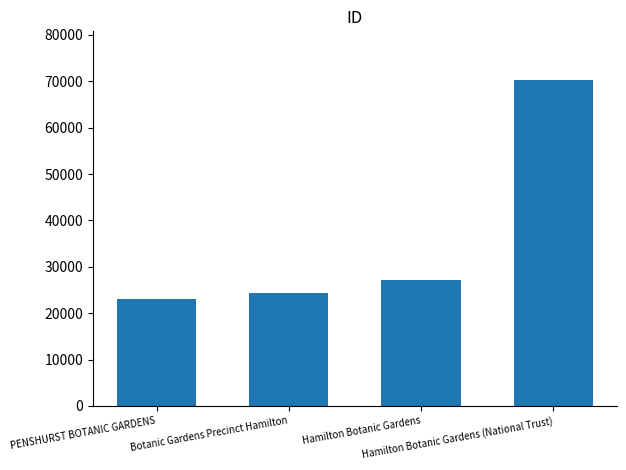

The value at Hamilton Botanic Gardens (National Trust) is 125255. True or false?

False